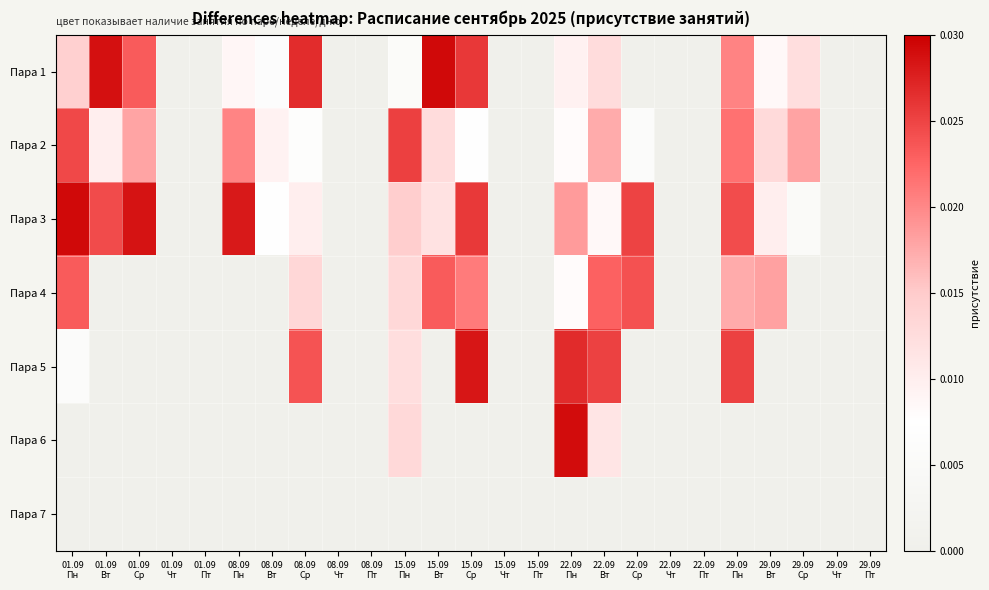

At how many categories does at least one series exceed 0?

15